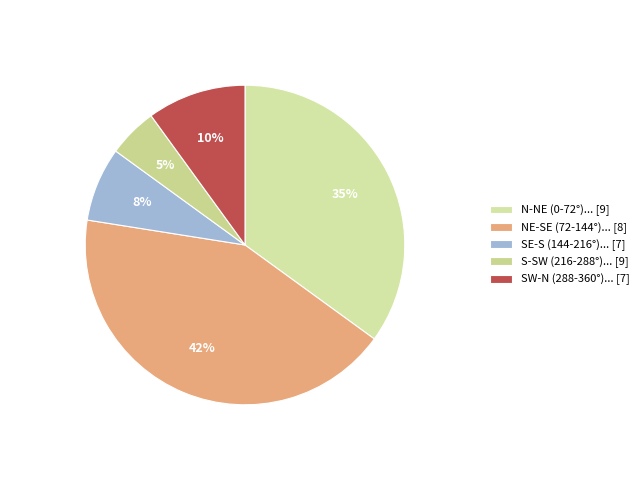

Count the number of slices in the pie.

5